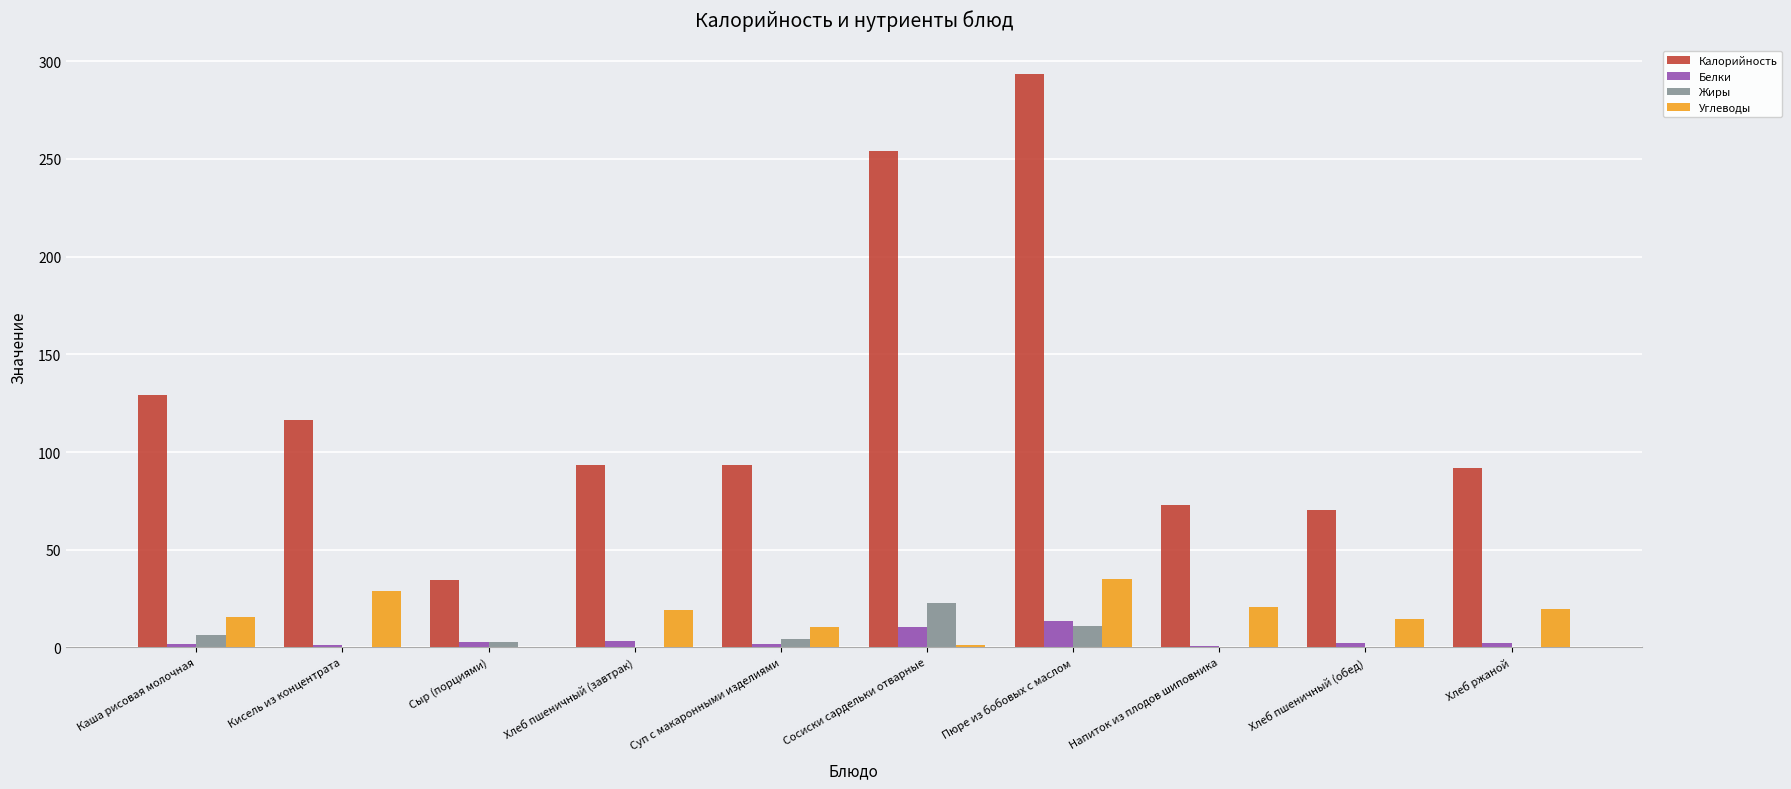

How many distinct data groups are displayed?

4